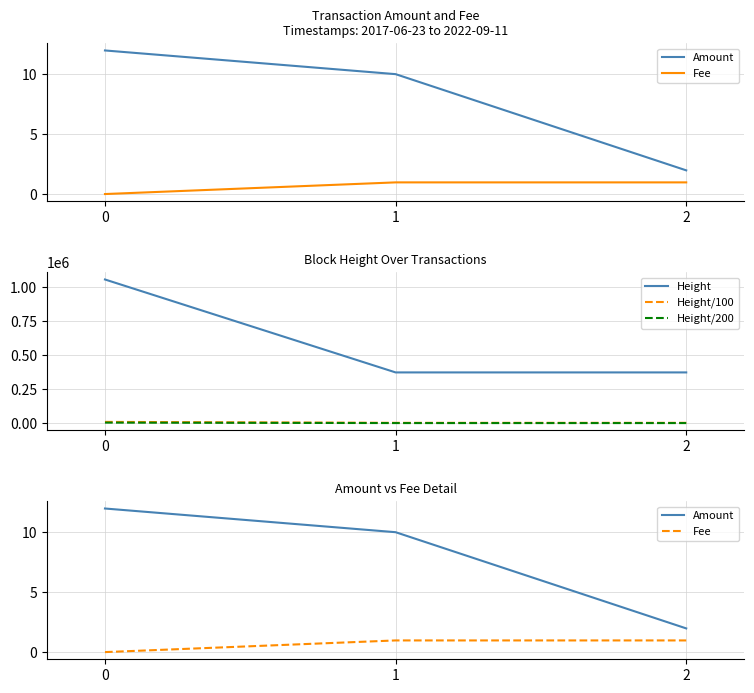

How many lines are shown in the chart?

5